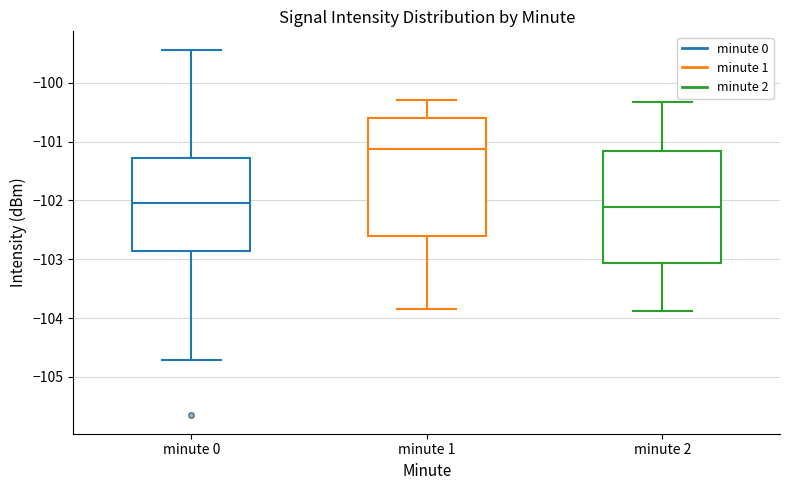

Reading left to right, transcribe this box plot: for each box, give where its median line is, the range the box spans, and where its two whiskers end, as read against the y-axis. The values are not printed on the chart, so give them approximately, as read against the axis.

minute 0: median -102.0, box -102.9 to -101.3, whiskers -104.7 to -99.4
minute 1: median -101.1, box -102.6 to -100.6, whiskers -103.9 to -100.3
minute 2: median -102.1, box -103.1 to -101.2, whiskers -103.9 to -100.3